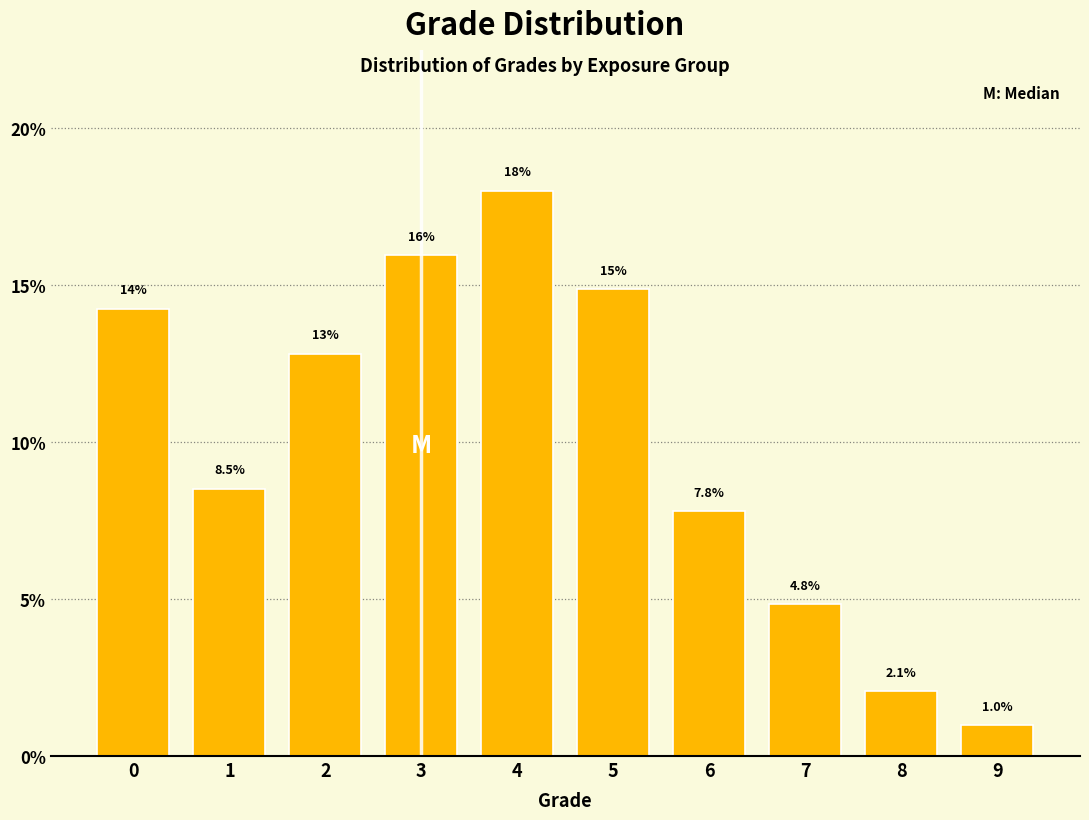

Reading left to right, list all the values displayed in this chart.

0=14.2	1=8.5	2=12.8	3=15.9	4=18.0	5=14.9	6=7.8	7=4.8	8=2.1	9=1.0